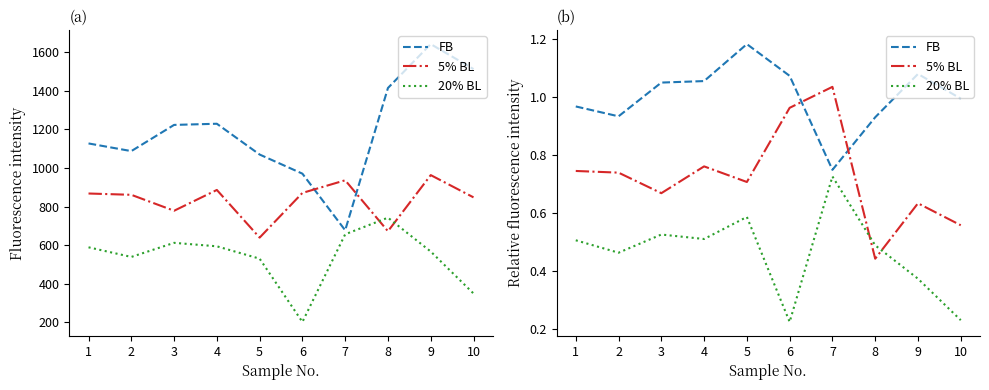

The value of 5% BL at 5 is 0.7. True or false?

True